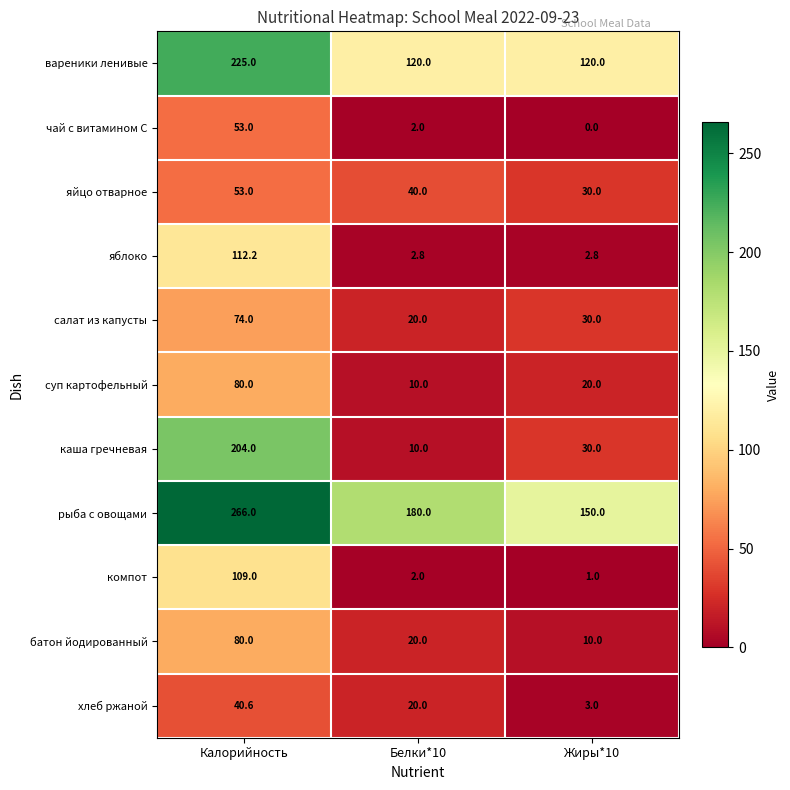

Rank the categories by хлеб ржаной value from lowest to highest.

Жиры*10, Белки*10, Калорийность